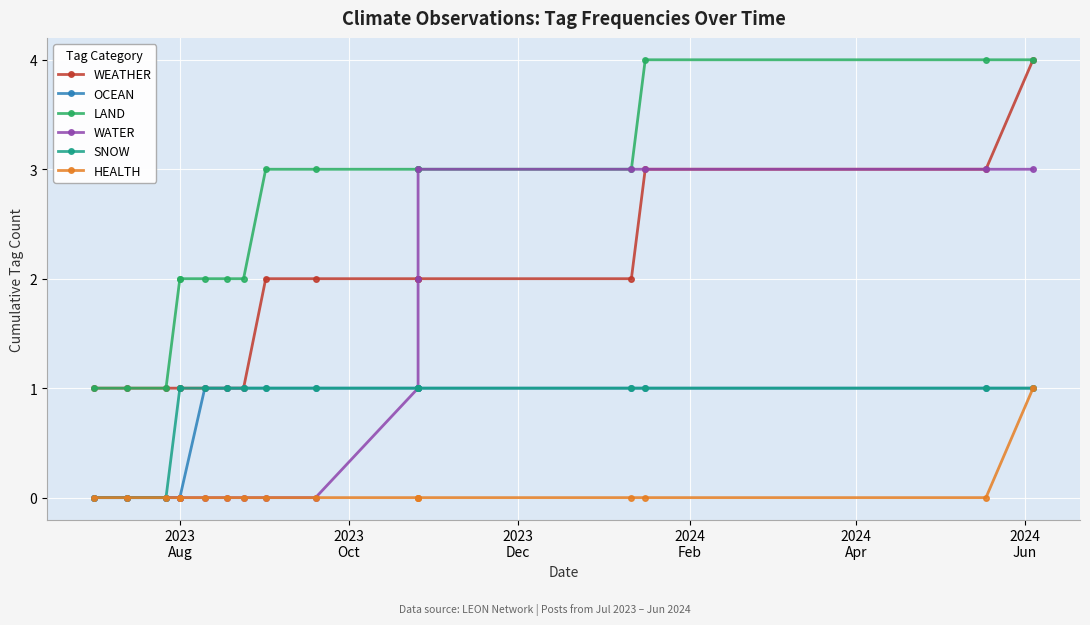

True or false: SNOW has more than 1 points higher than both neighbors.

False